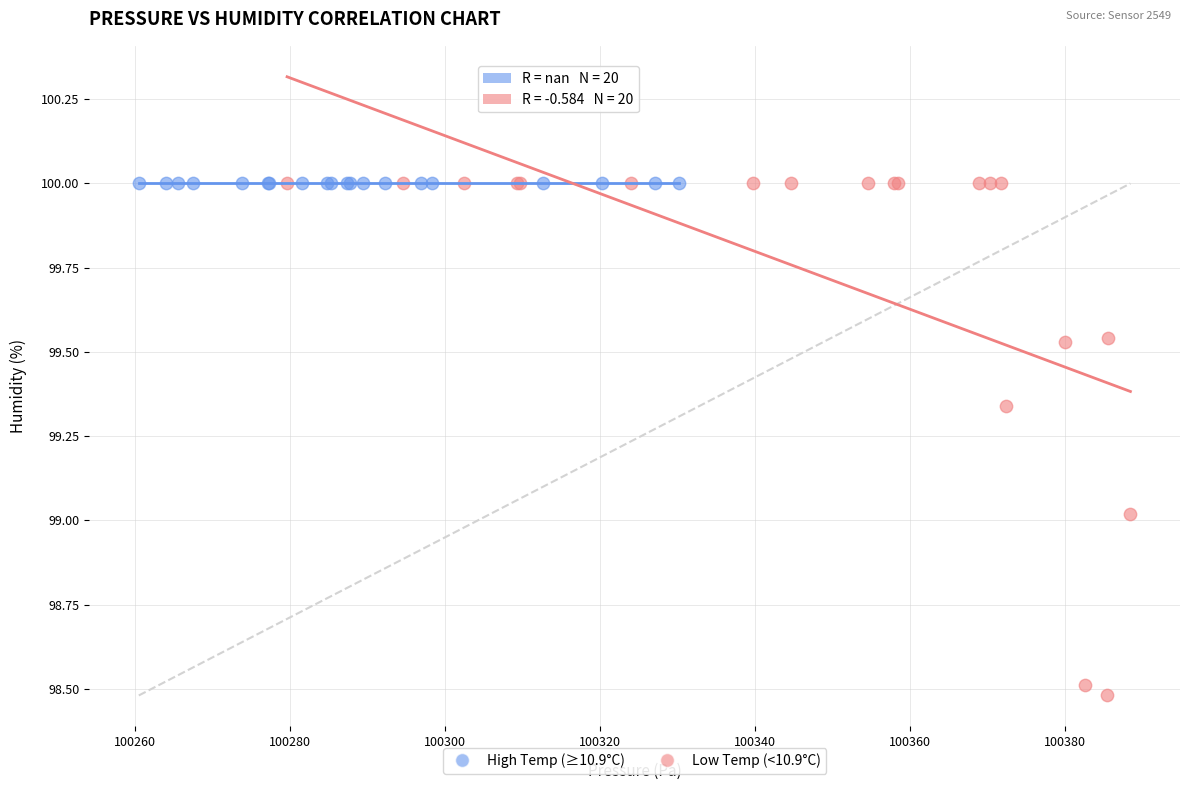

Which series contains the lowest Y value?

Low Temp (<10.9°C)